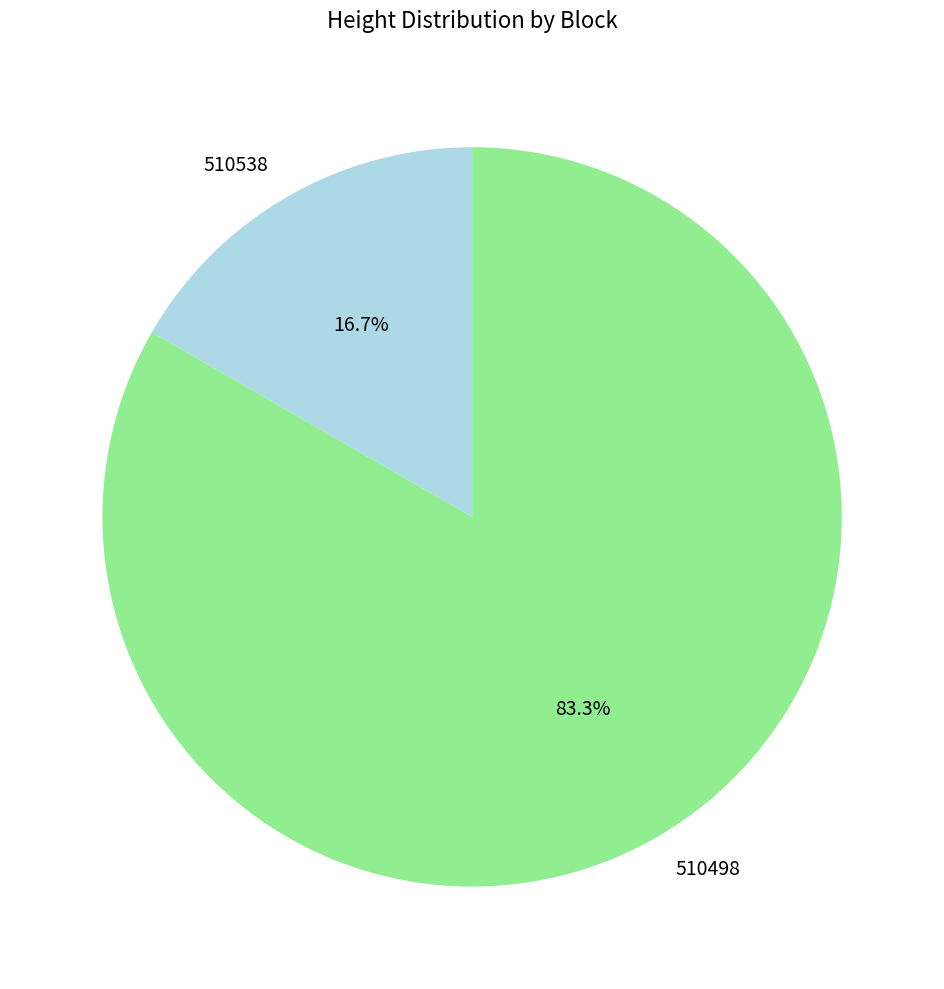

Which slice is the smallest?

510538